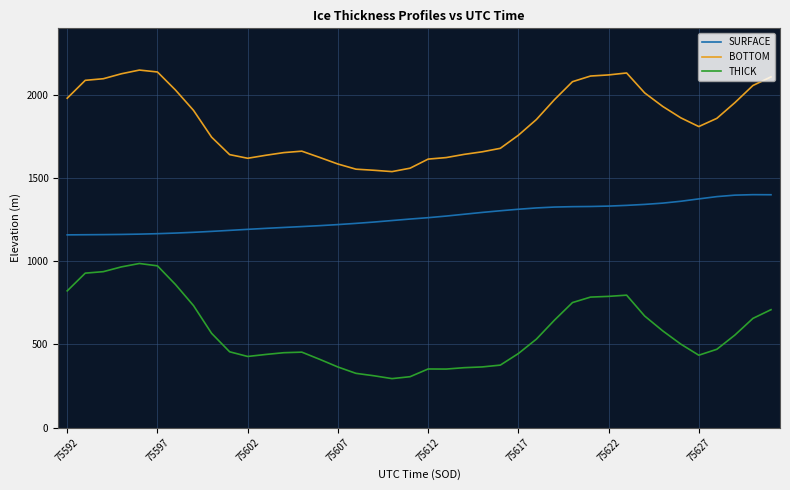

True or false: THICK and BOTTOM cross at least once.

False